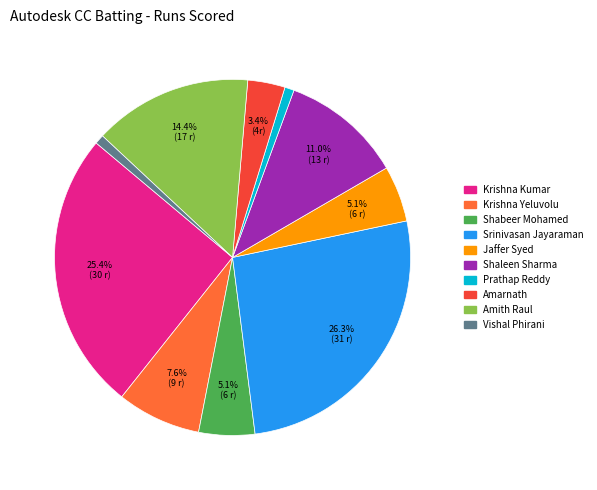

Does any single category account for the majority?

No